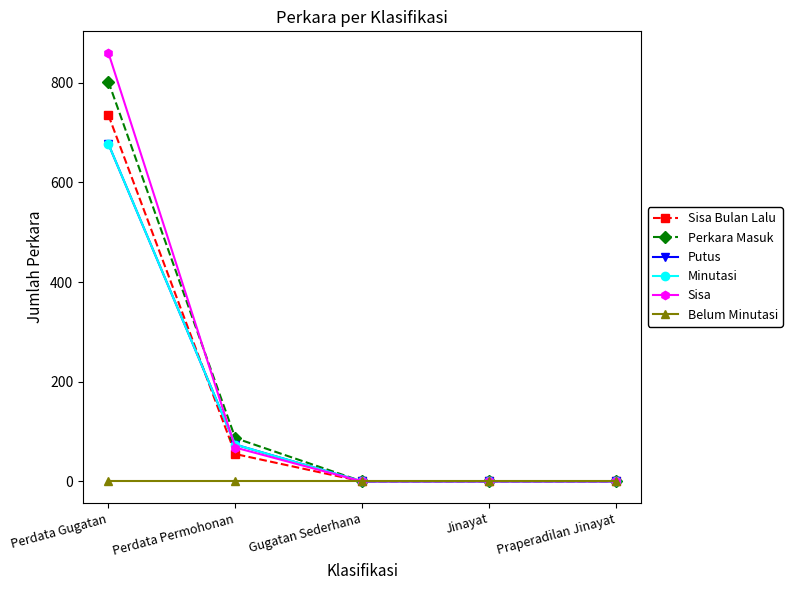

Does the chart have visible grid lines?

No